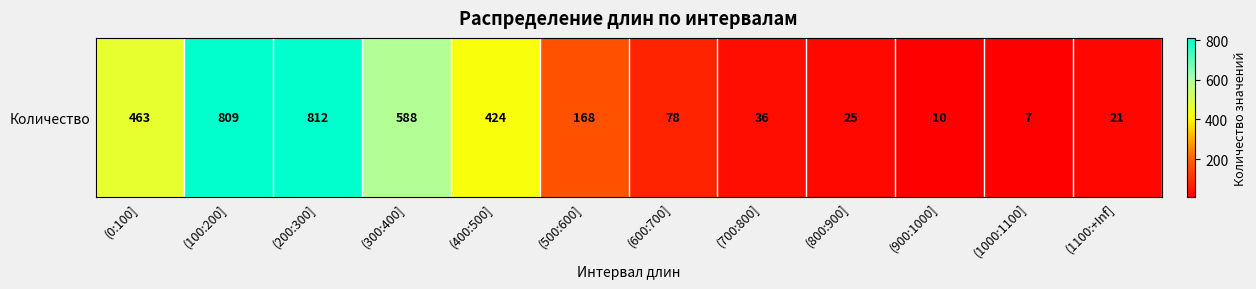

Between (700:800] and (800:900], which is larger?

(700:800]